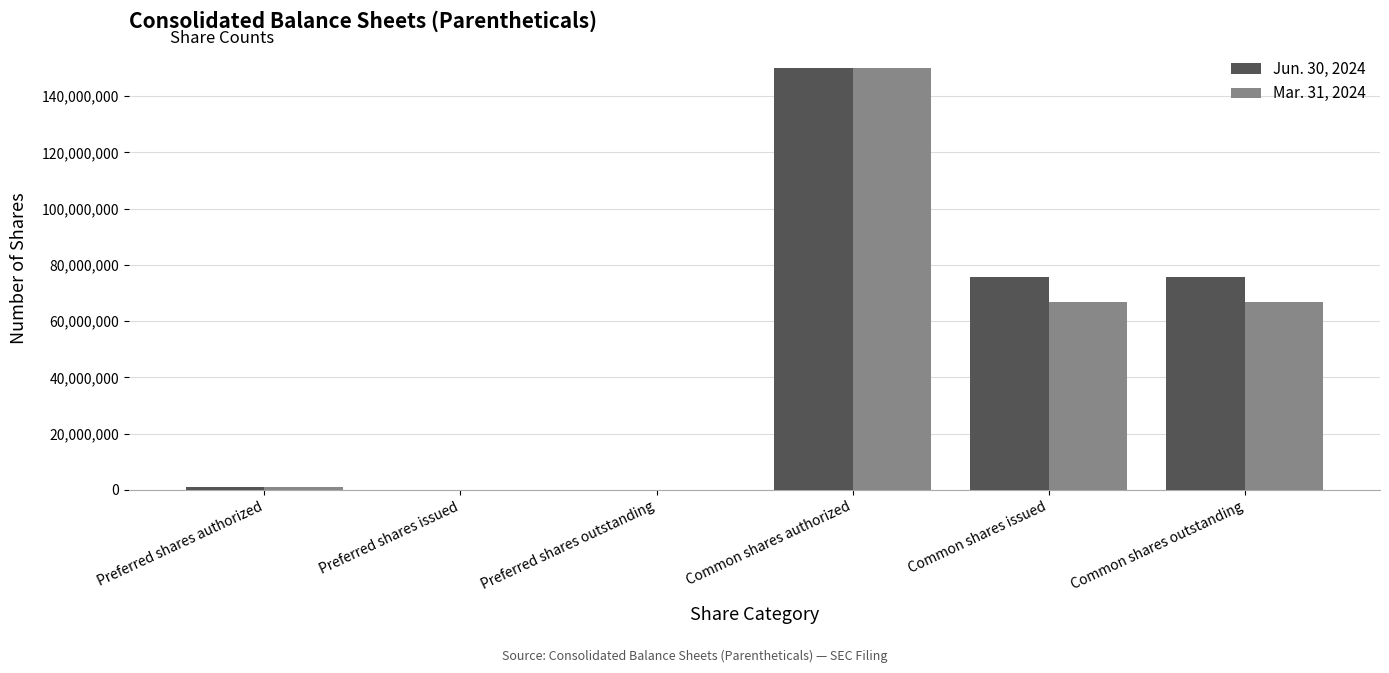

Between Preferred shares issued and Common shares issued, which series saw the biggest shift?

Jun. 30, 2024